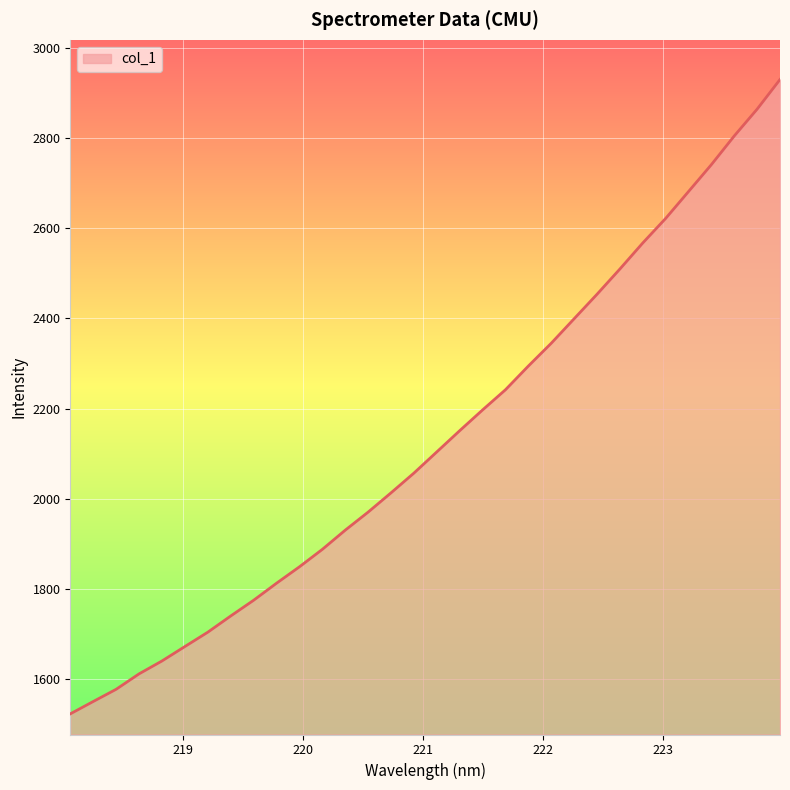

What is the minimum value shown in the chart?

1523.5